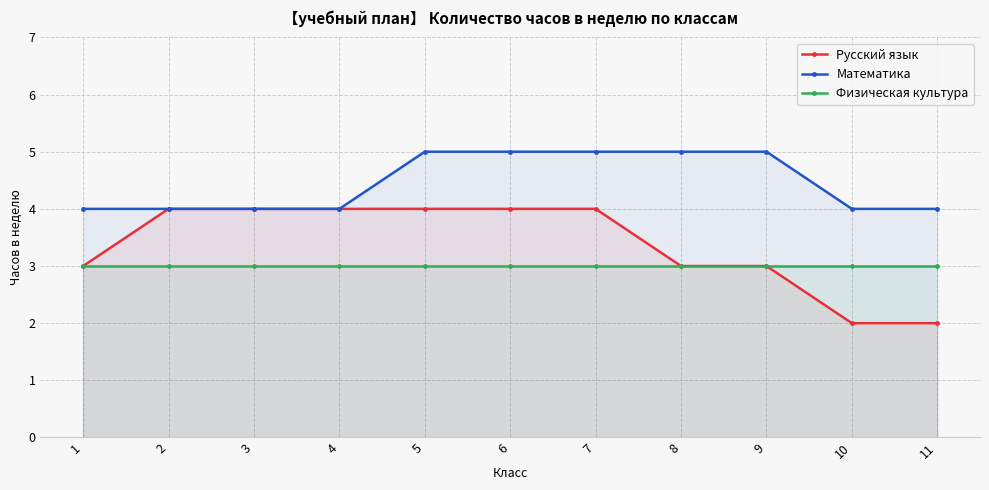

How many data points in Математика are above 4?

5